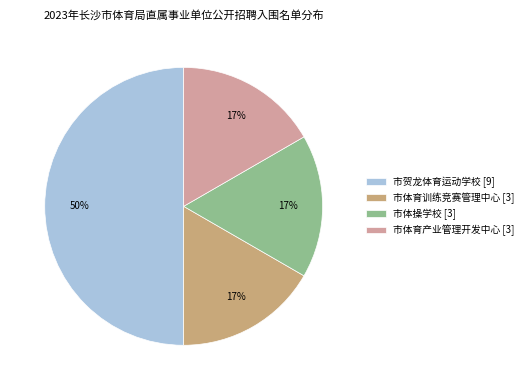

What is the largest slice in the pie chart?

市贺龙体育运动学校